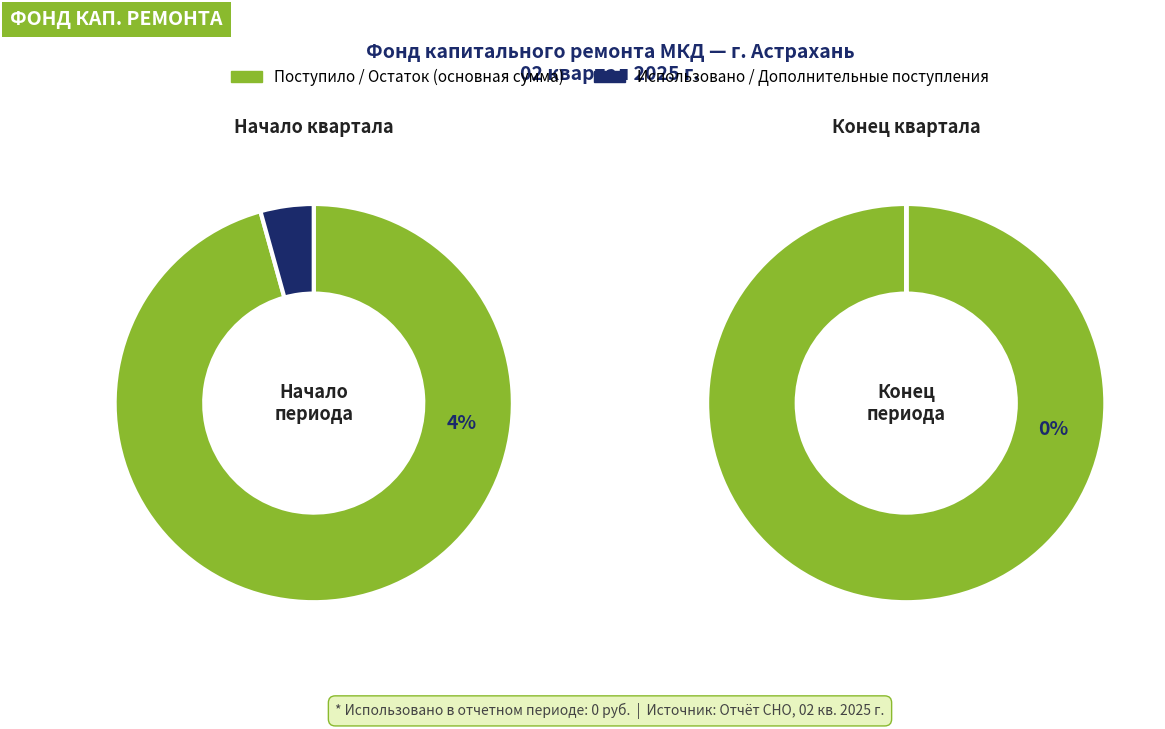

True or false: Остаток на начало периода accounts for 53% of the total.

False